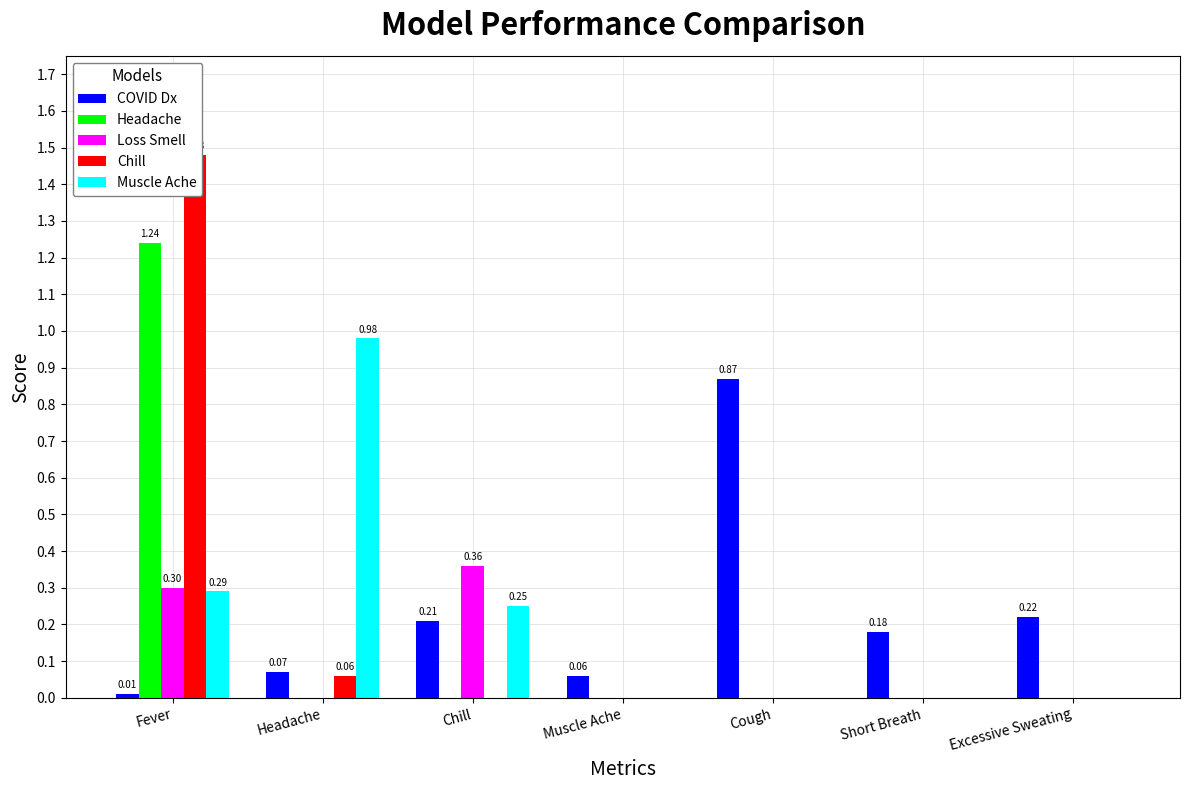

True or false: COVID Dx has a value of 0.1 at Muscle Ache.

True